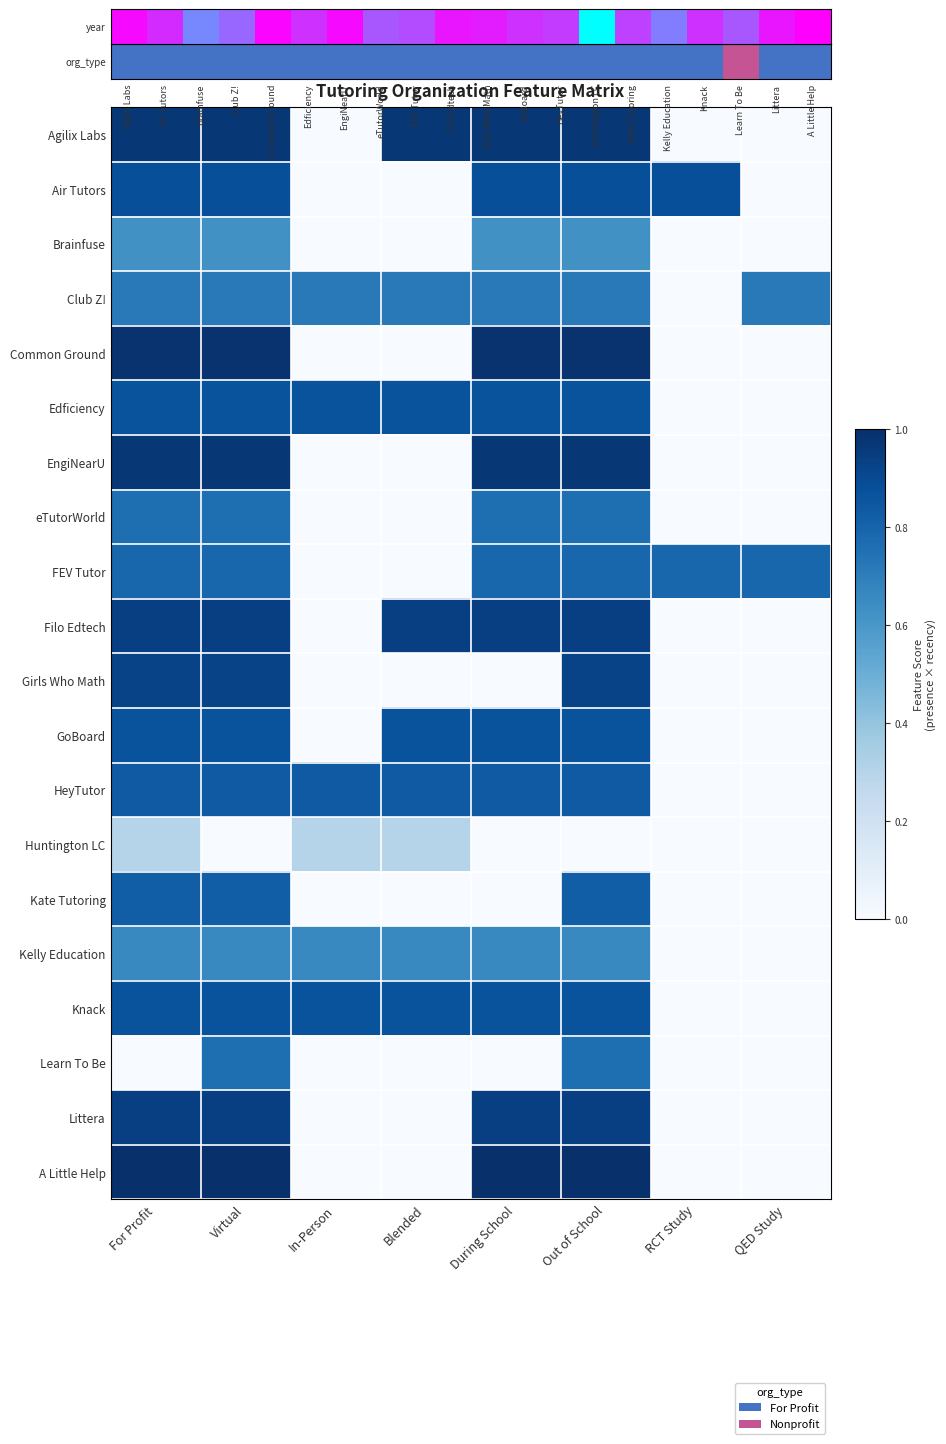

What is the maximum value shown in the chart?

1.0